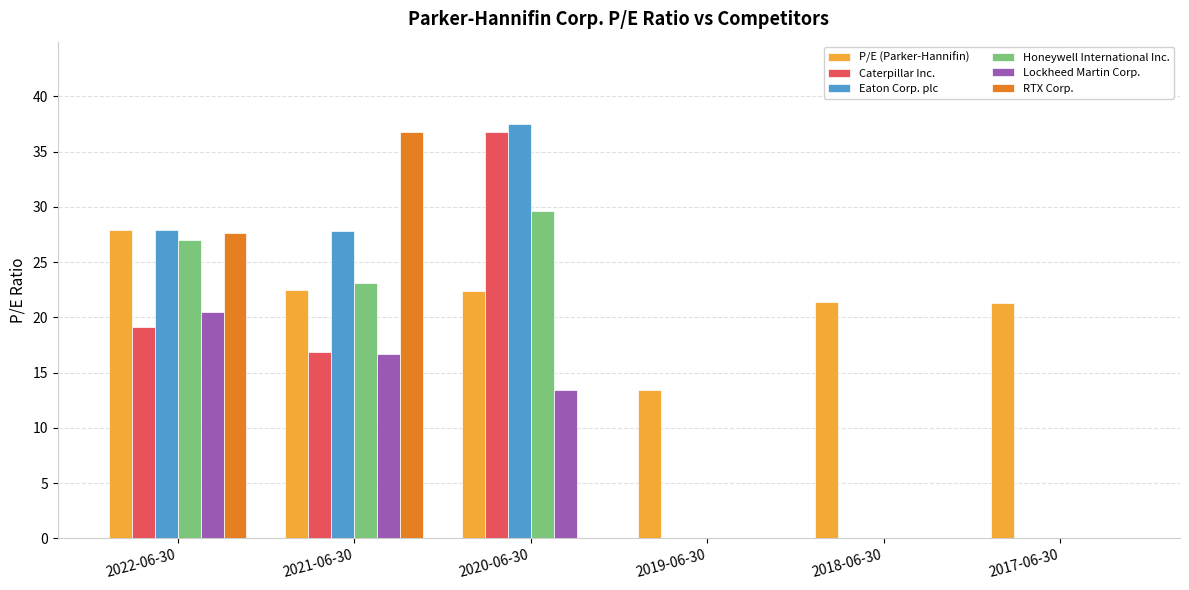

What is the sum of all P/E (Parker-Hannifin) values?

128.8